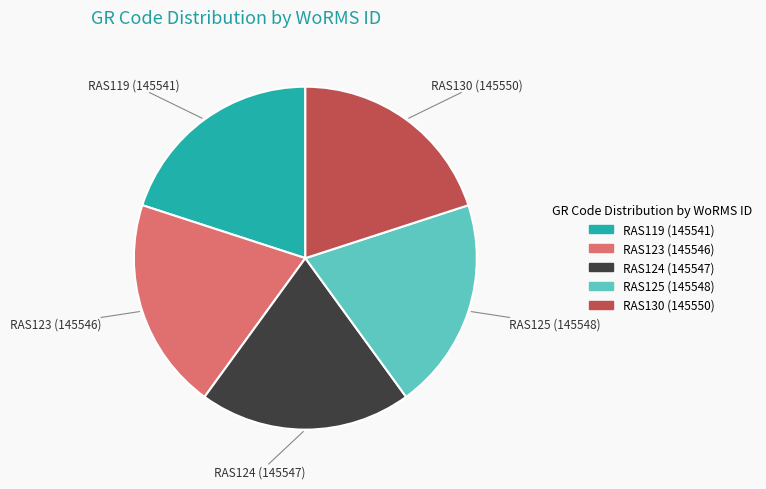

True or false: RAS119 accounts for 20% of the total.

True